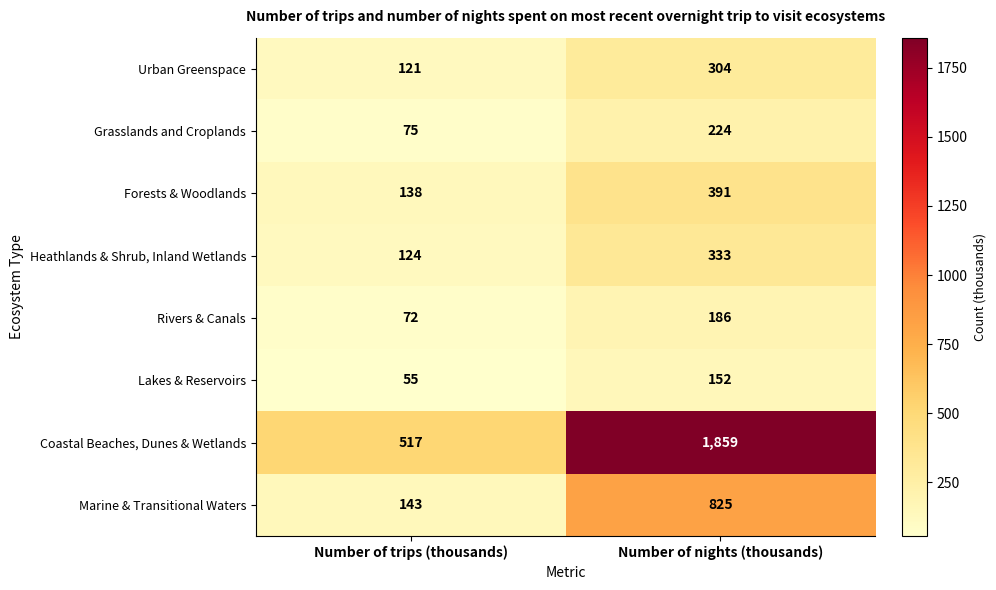

What is the sum of all Grasslands and Croplands values?

299